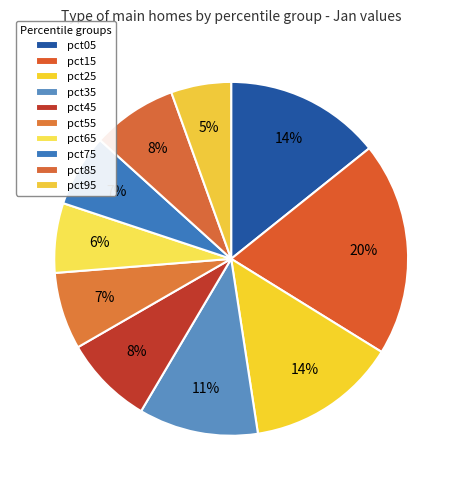

What portion of the pie excludes pct05?

85.7%